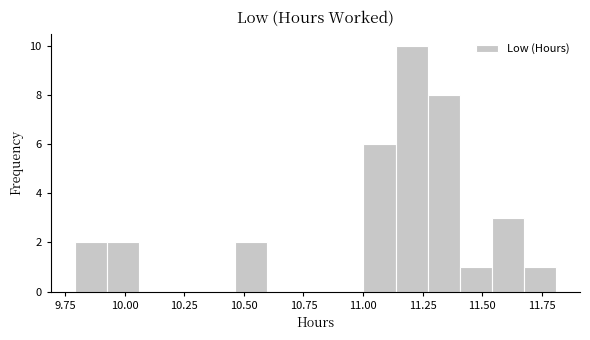

Read against the x-axis, roughly where is the centre of the tallest bar?

11.20